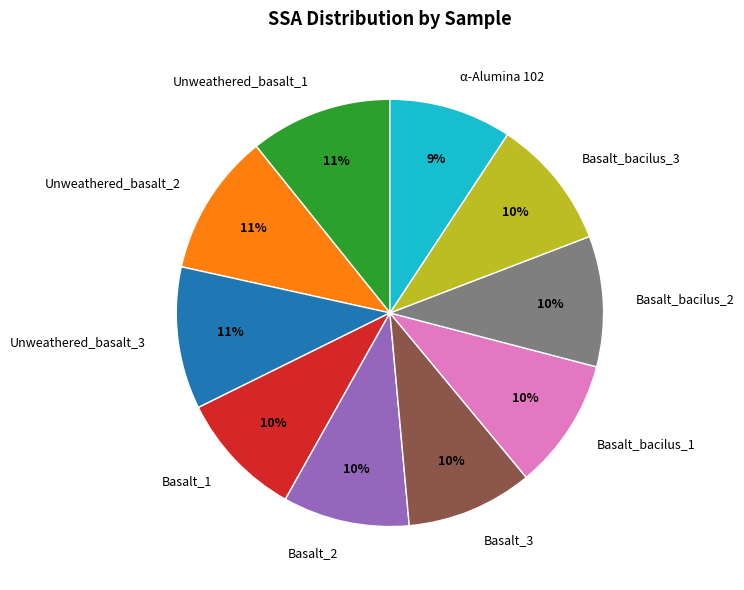

Which has a higher value, Basalt_2 or Unweathered_basalt_2?

Unweathered_basalt_2